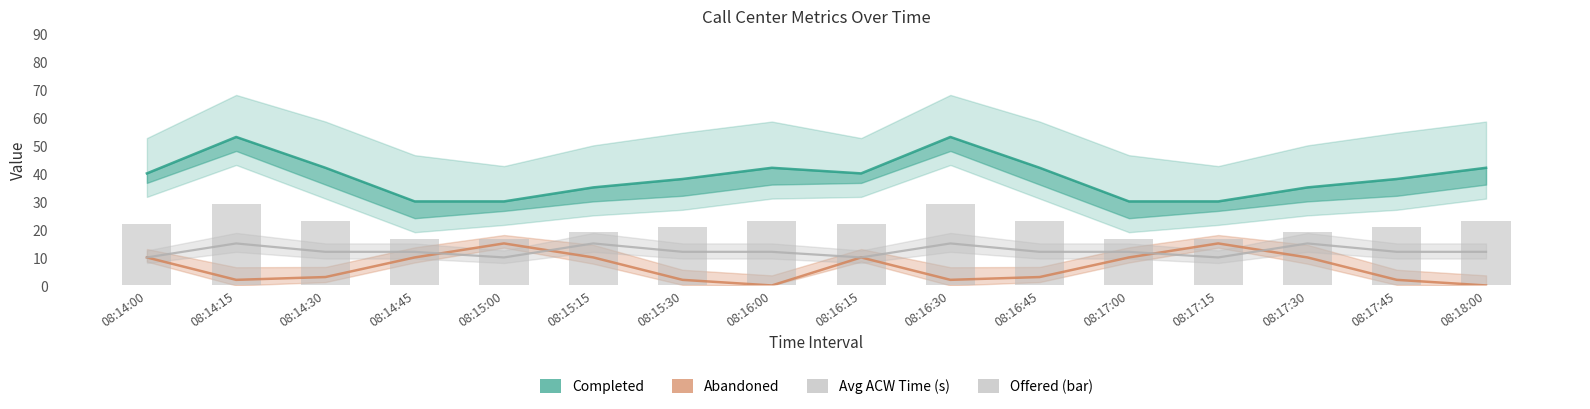

How many distinct data groups are displayed?

4